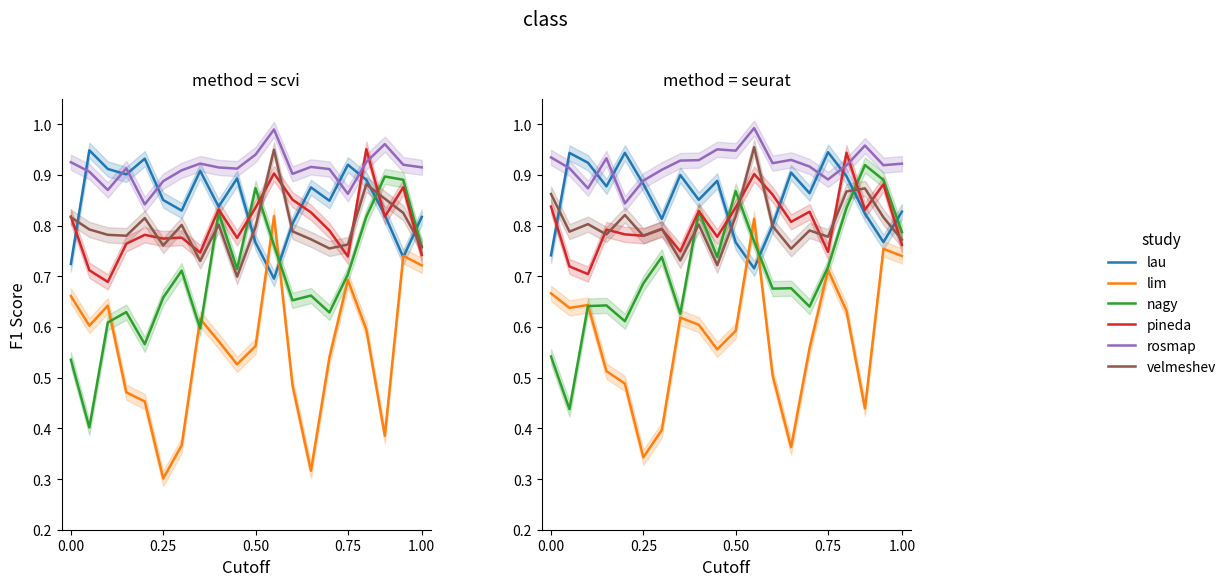

Is this an area chart (filled region under the line)?

No